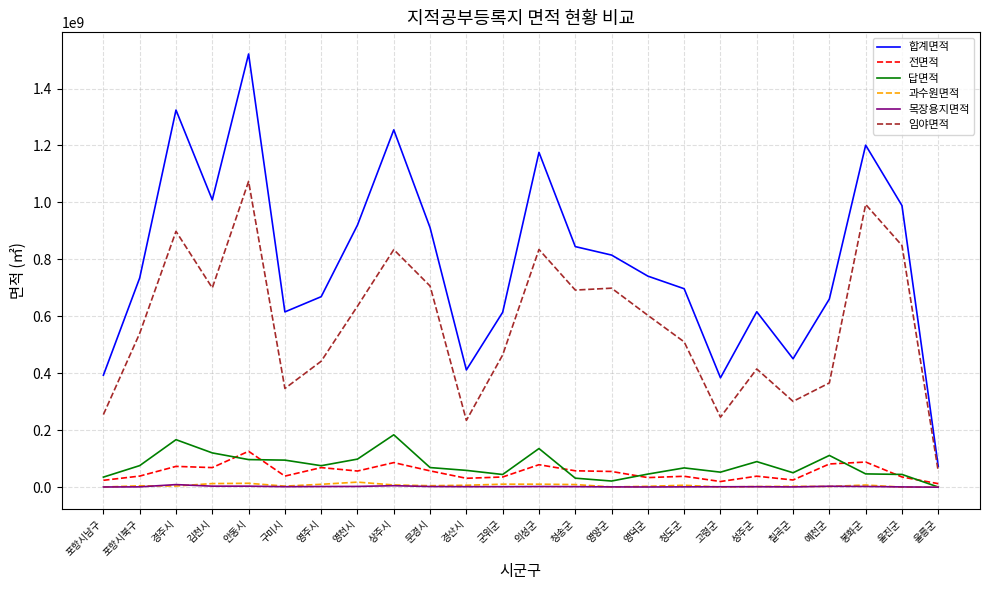

How many series are shown in this chart?

6